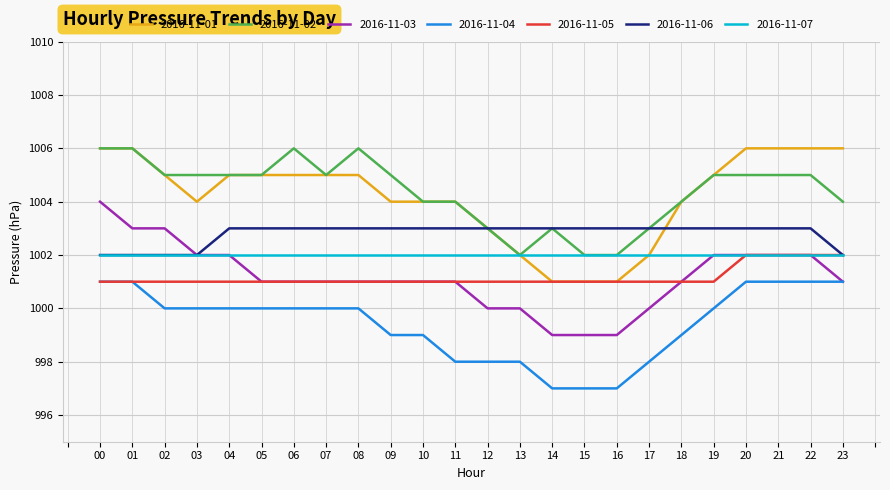

True or false: 2016-11-03 and 2016-11-01 cross at least once.

False